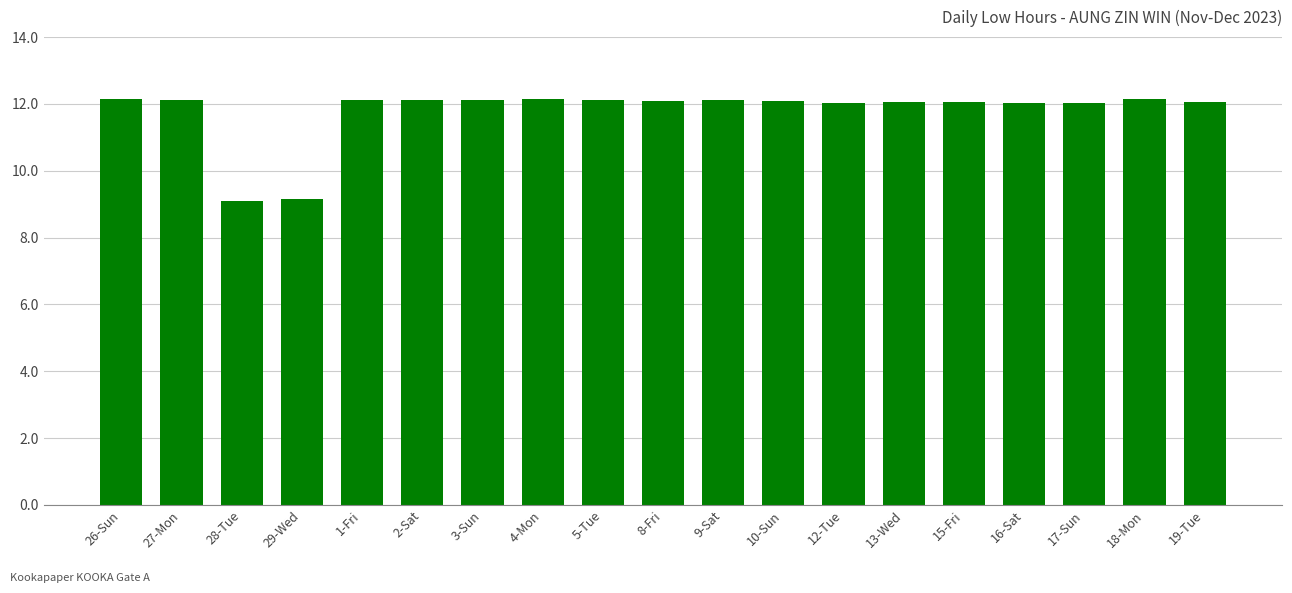

What is the difference between the maximum and minimum values?

3.1